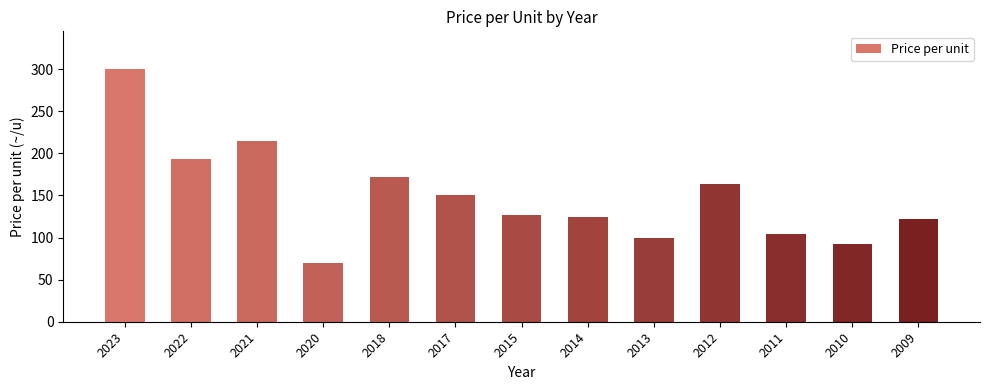

At which label does the data first exceed 127?

2023